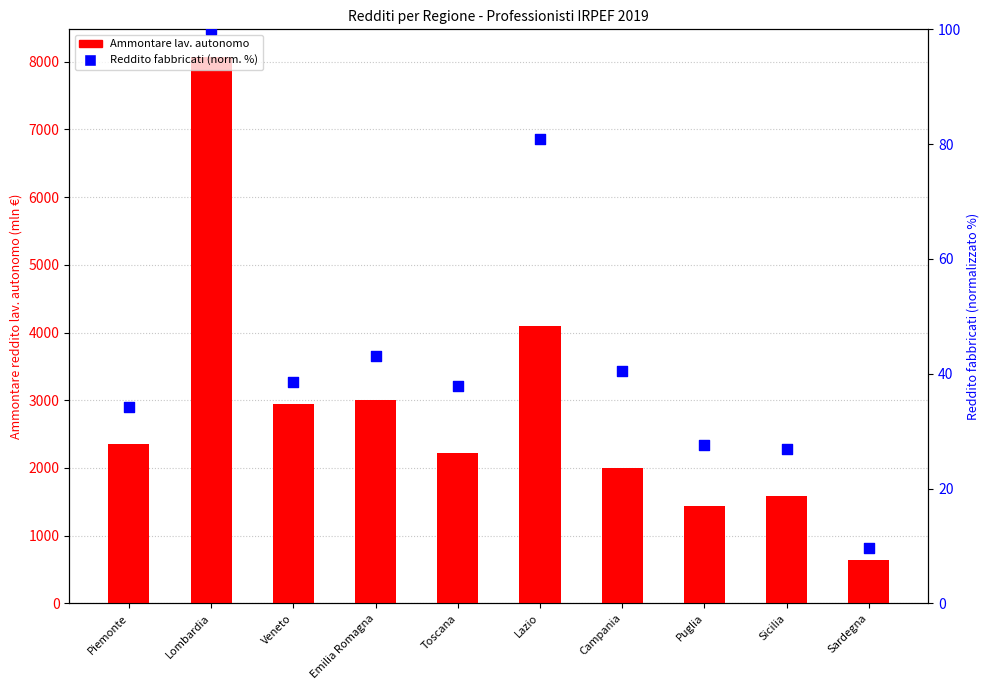

What are all the series names shown in the legend?

Ammontare lav. autonomo (mln €), Reddito fabbricati (norm. %)